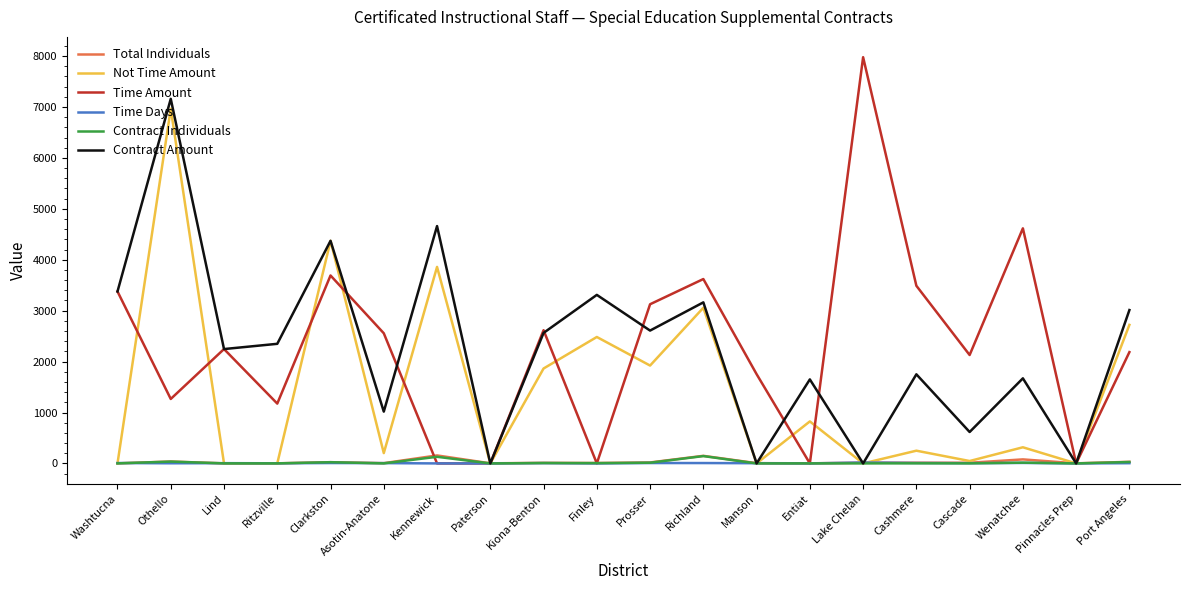

True or false: Time Amount has a value of 1862.4 at Othello.

False